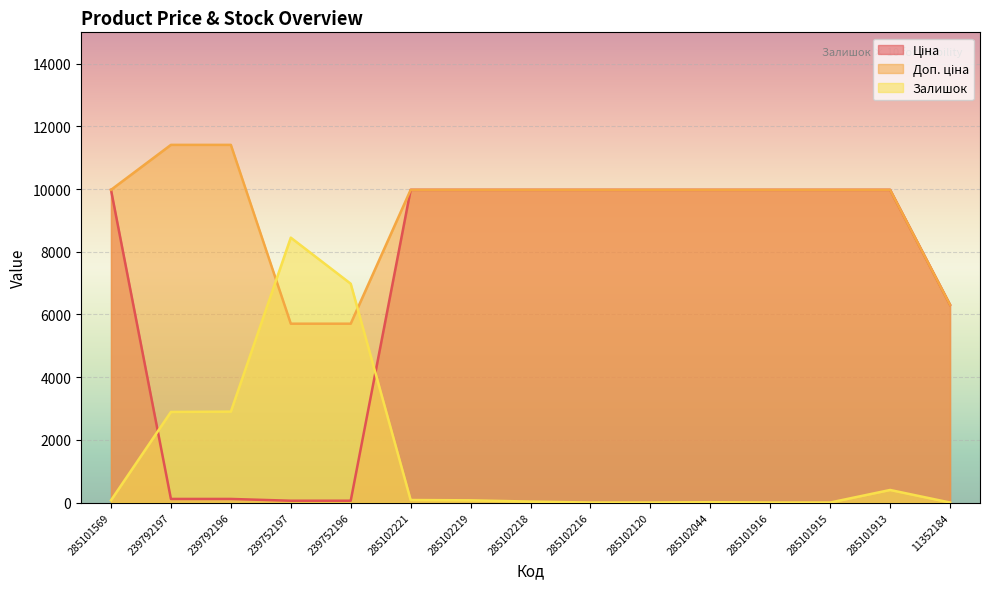

Read the Доп. ціна value at 239752197.

5705.0